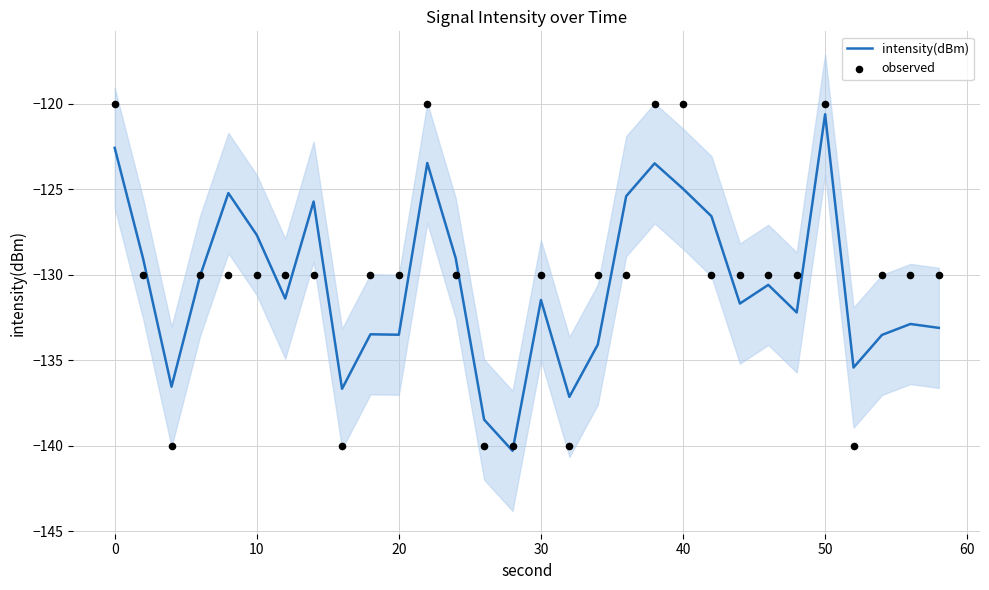

What is the minimum value for intensity(dBm)?

-140.3